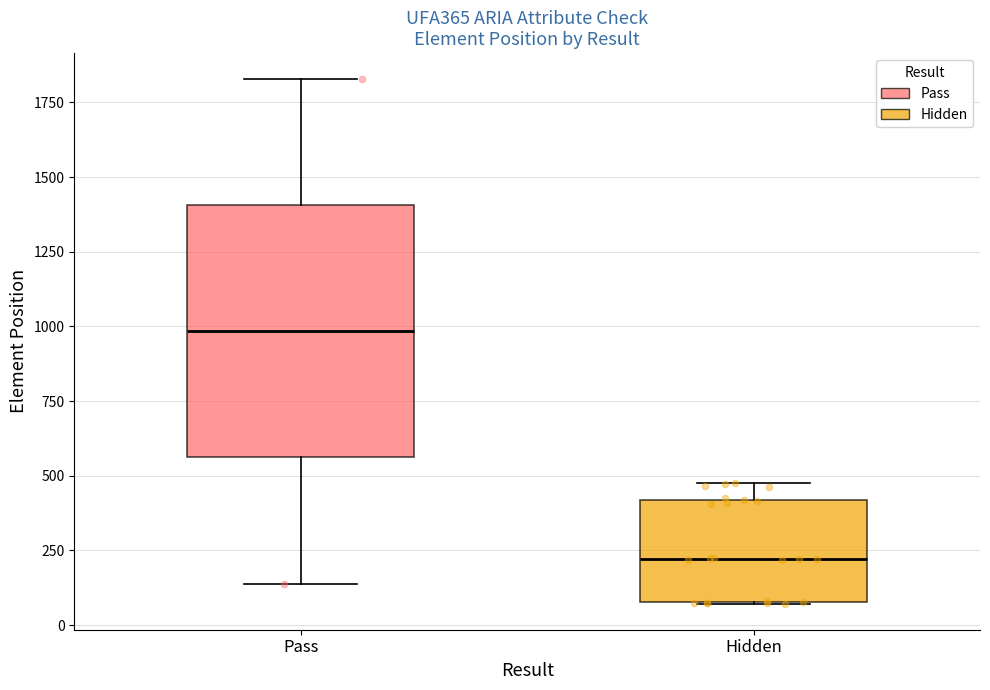

Reading left to right, transcribe this box plot: for each box, give where its median line is, the range the box spans, and where its two whiskers end, as read against the y-axis. The values are not printed on the chart, so give them approximately, as read against the axis.

Pass: median 1000, box 550 to 1400, whiskers 150 to 1850
Hidden: median 200, box 100 to 400, whiskers 50 to 500